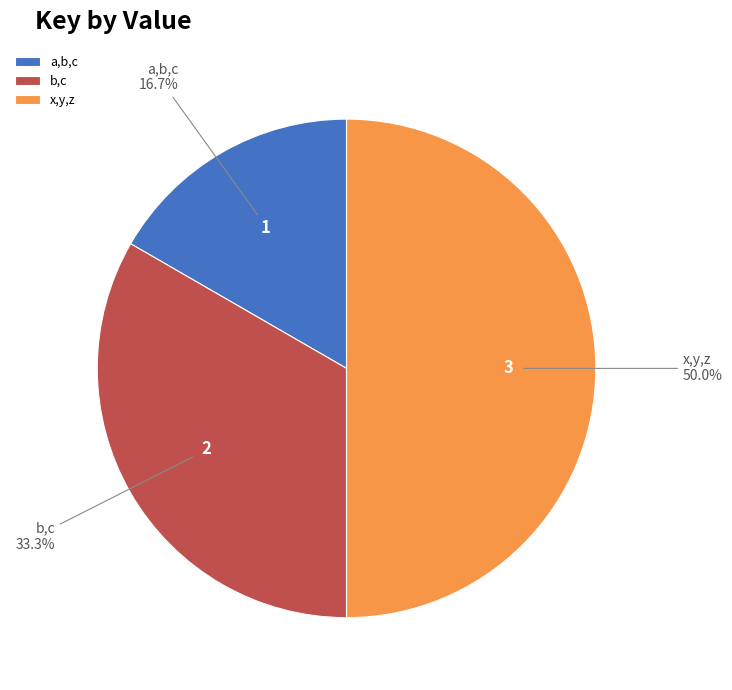

Rank the categories by value from highest to lowest.

x,y,z, b,c, a,b,c